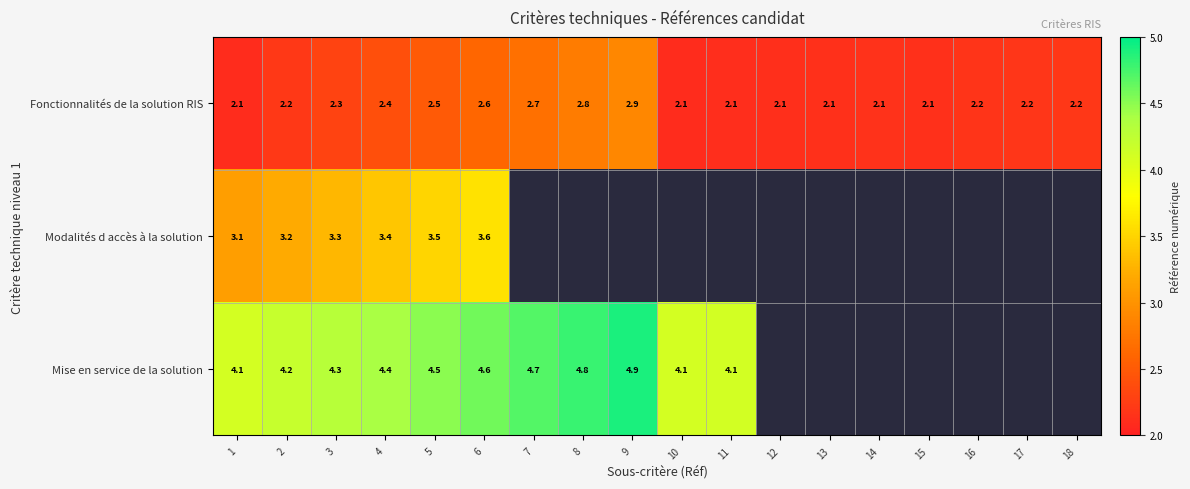

At which category does the chart reach its minimum across all series?

1